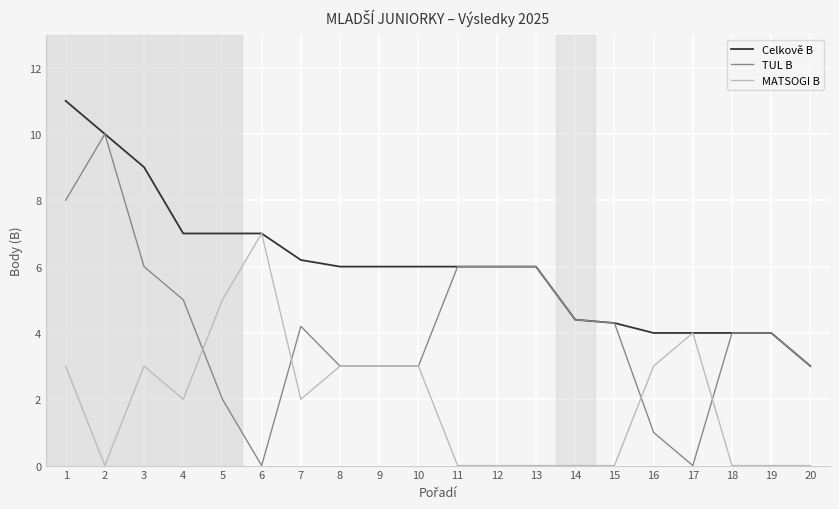

Rank the series by their average value, from highest to lowest.

Celkově B, TUL B, MATSOGI B